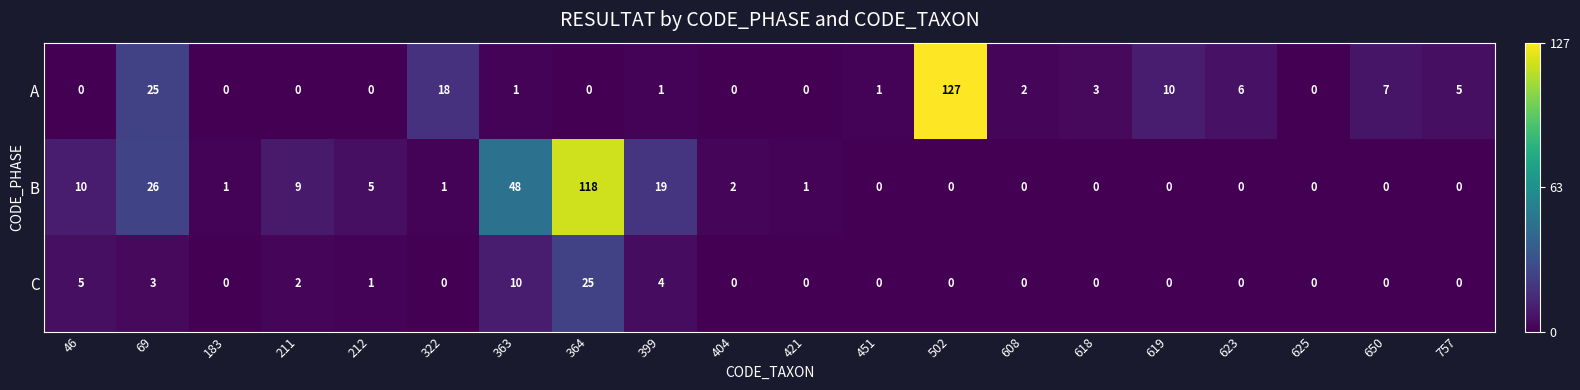

Which series has the widest spread of values?

A